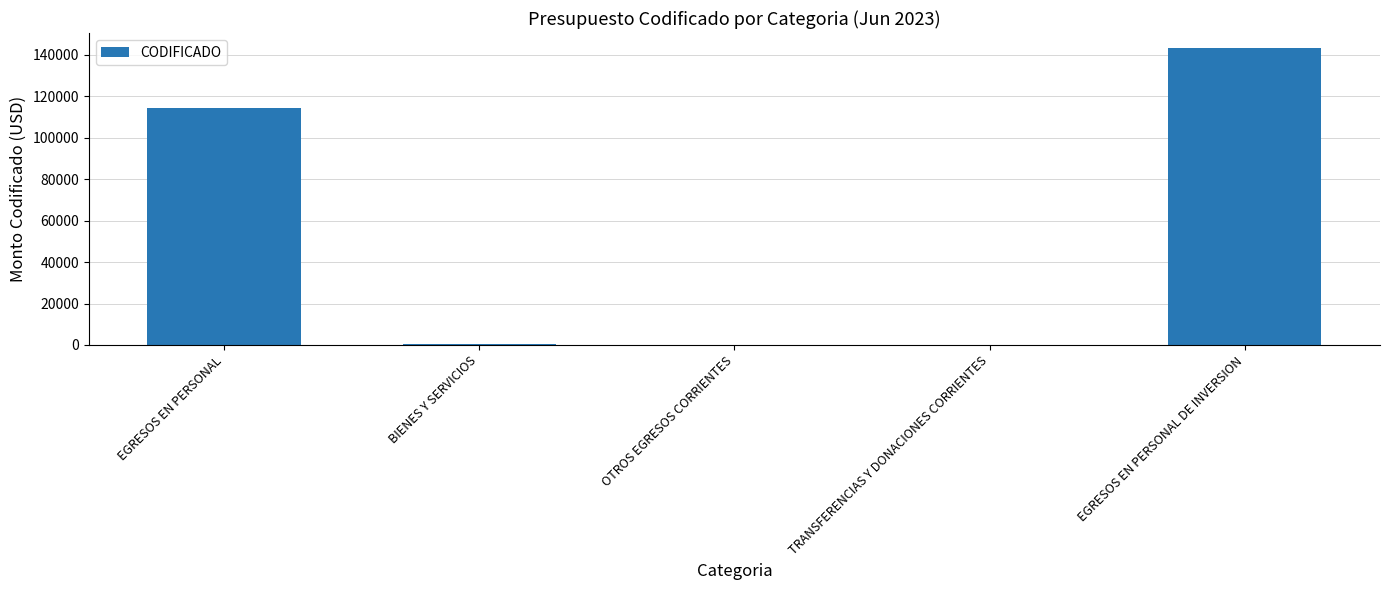

What is the difference between the values at TRANSFERENCIAS Y DONACIONES CORRIENTES and BIENES Y SERVICIOS?

700.0